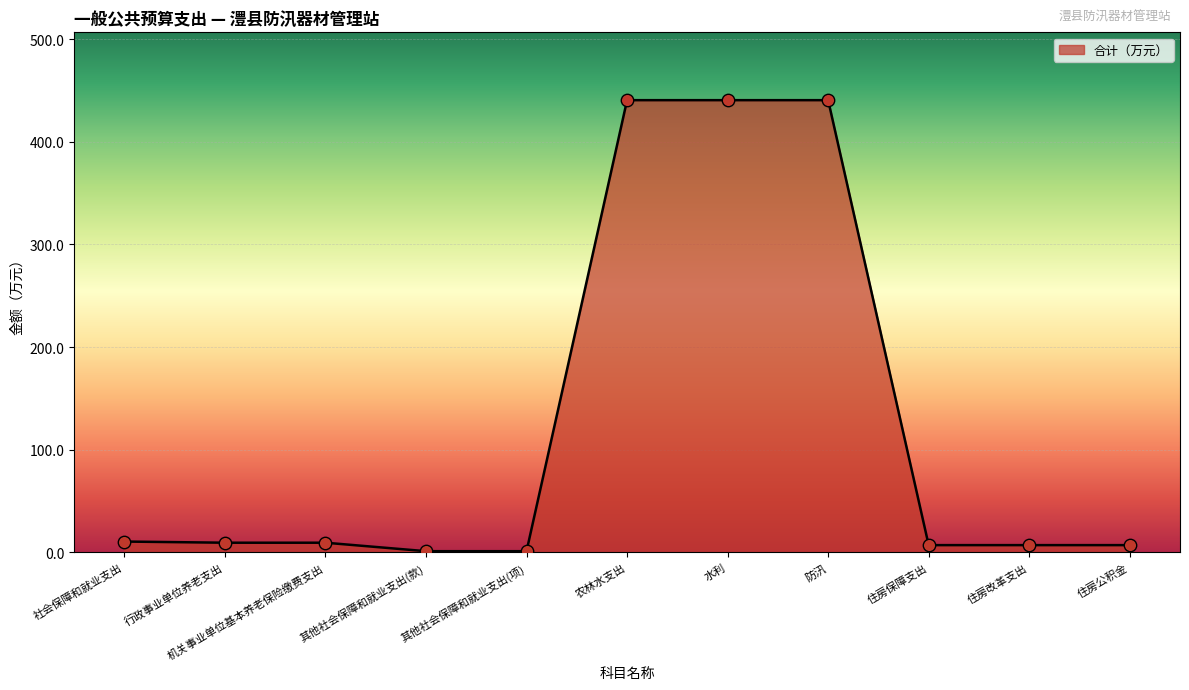

Approximately how many times larger is the value at 其他社会保障和就业支出(项) compared to 行政事业单位养老支出?

0.1